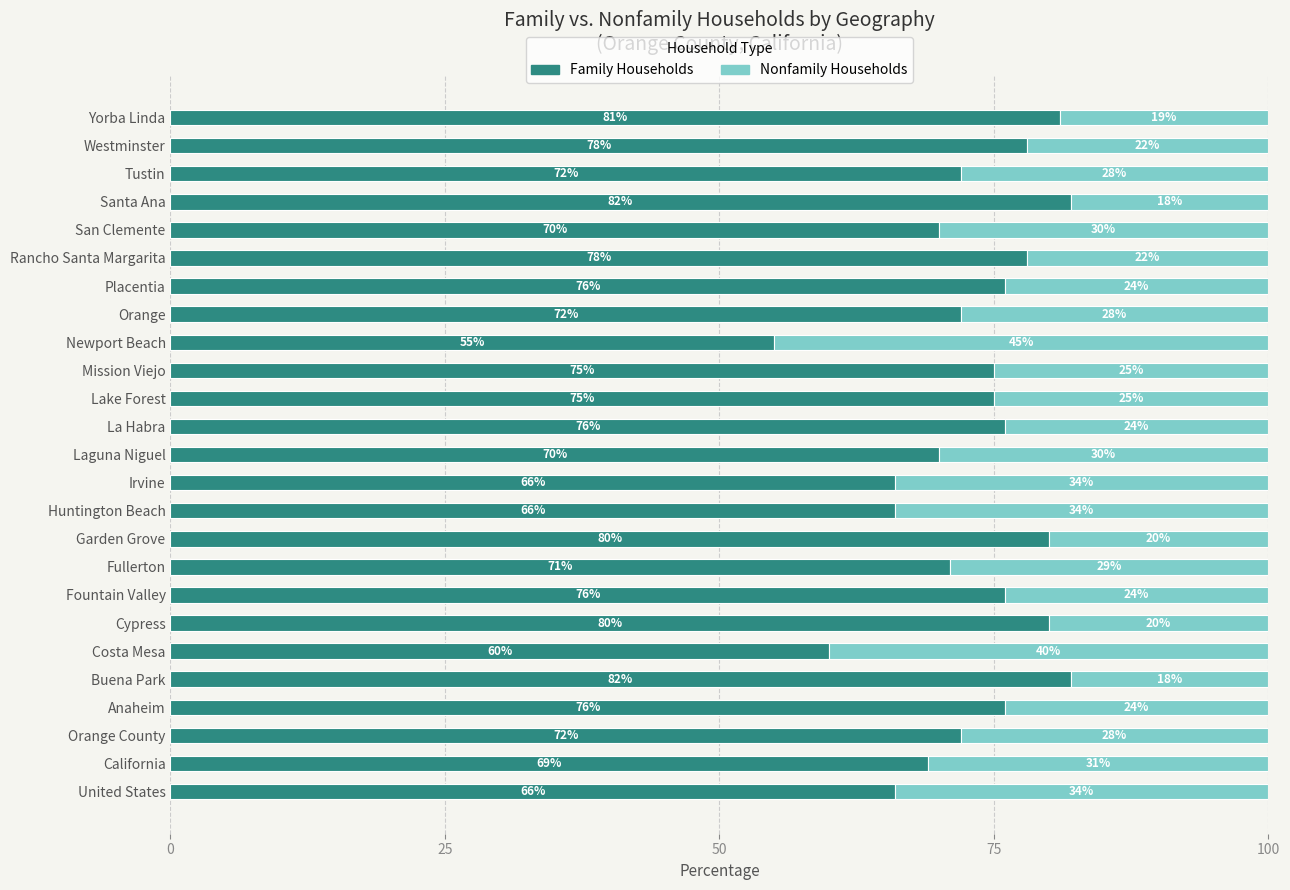

What is the total value across all series at Newport Beach?

100.0